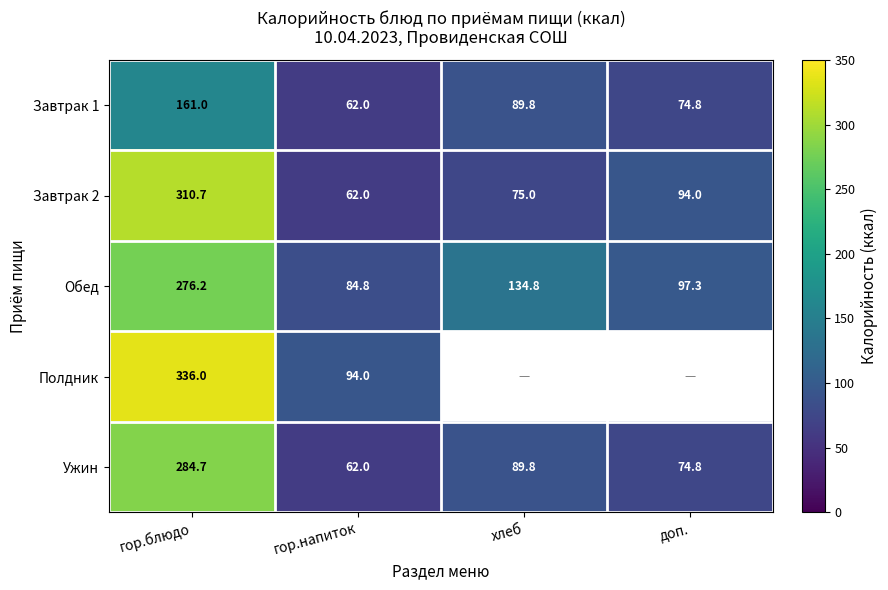

What is the approximate value of Обед at хлеб?

134.8